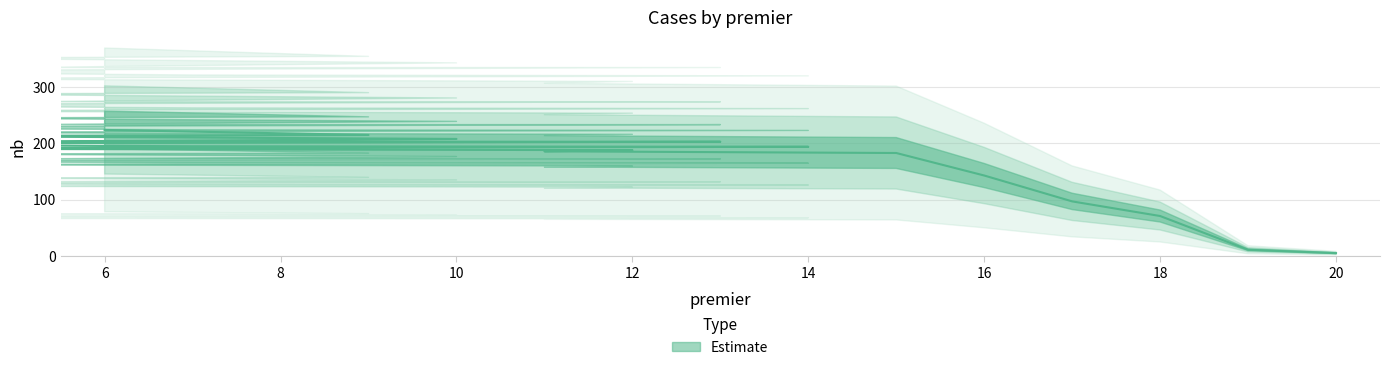

At which label is the value closest to 114?

17